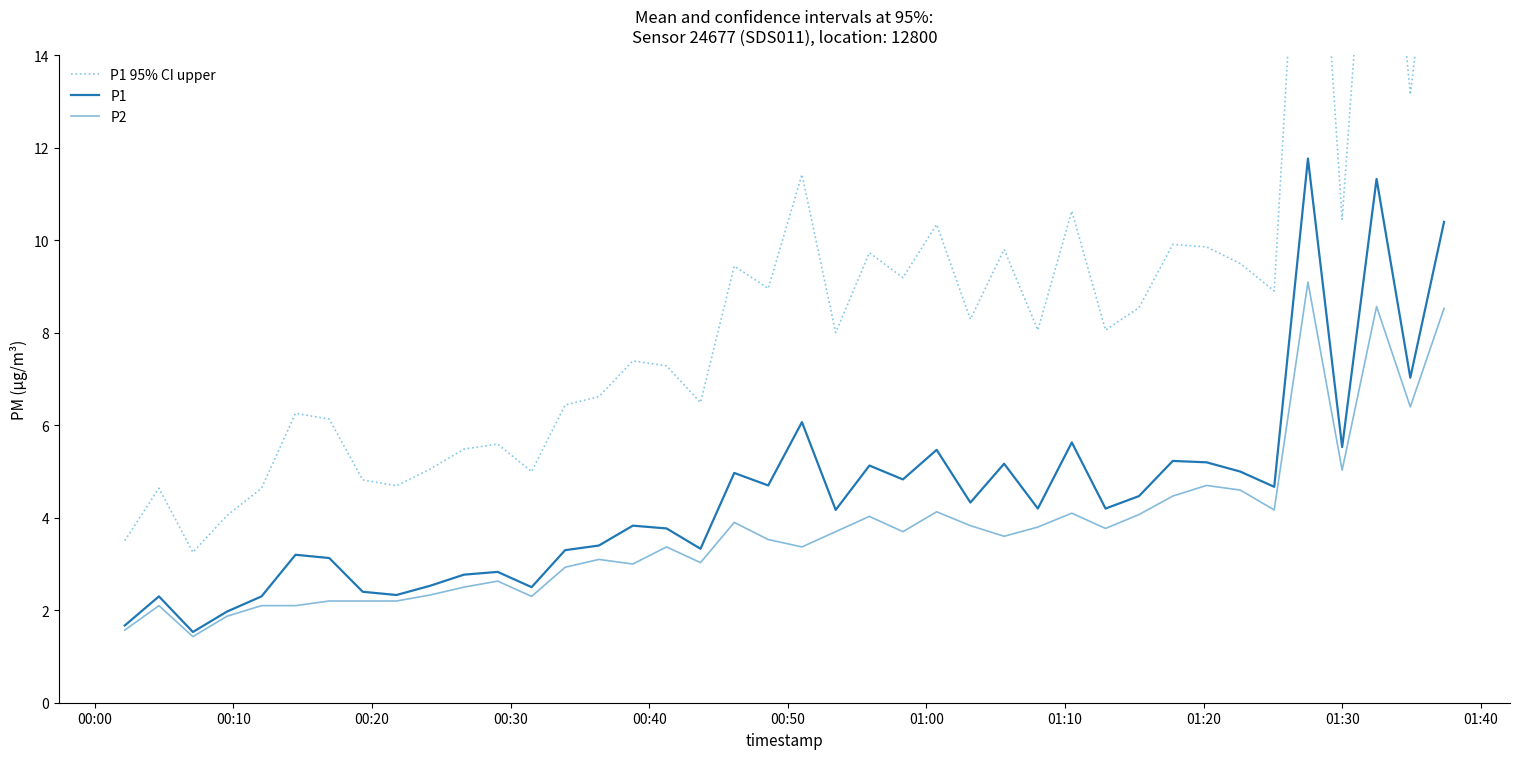

What is the lowest value of the P1 series?

1.5